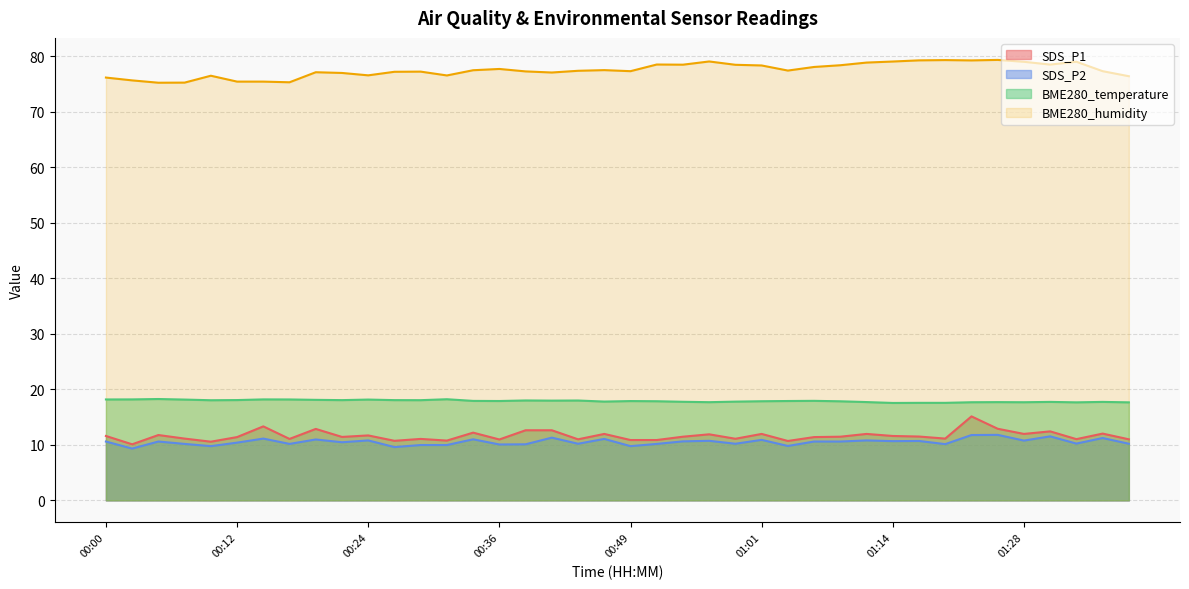

How many lines are shown in the chart?

4